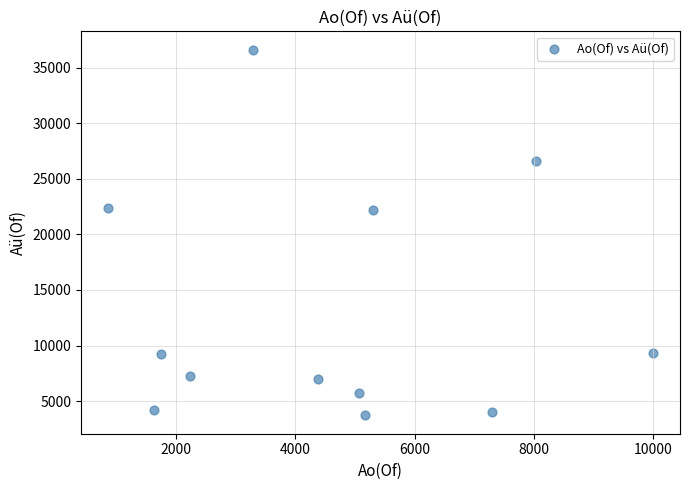

What is the average X value?

4582